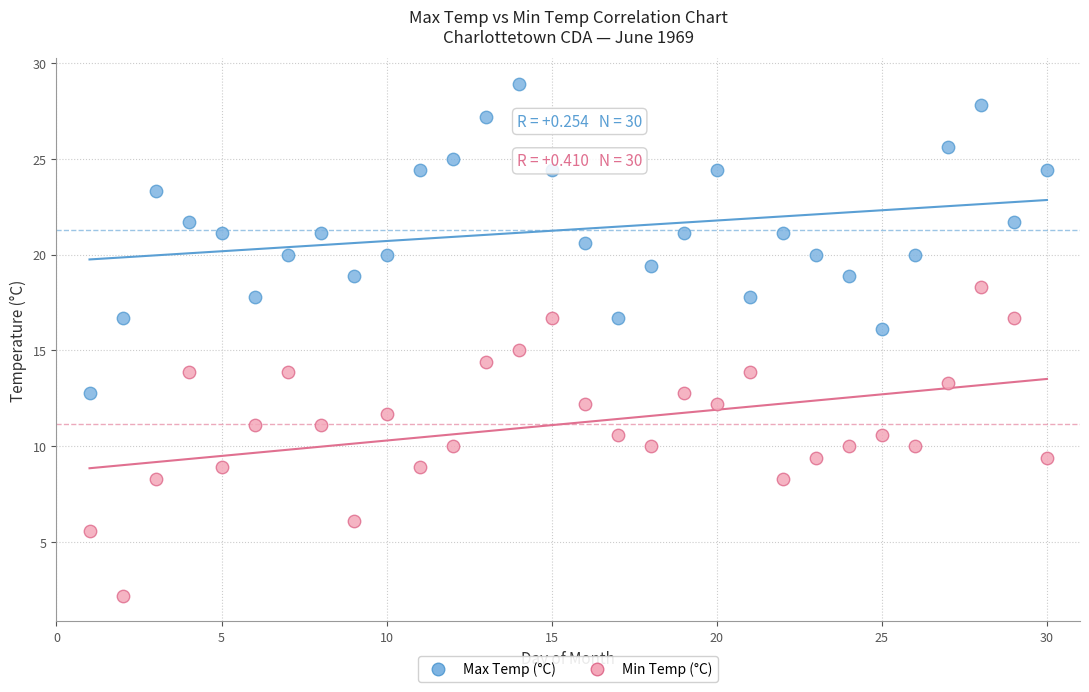

Which series reaches the maximum Y coordinate?

Max Temp (°C)